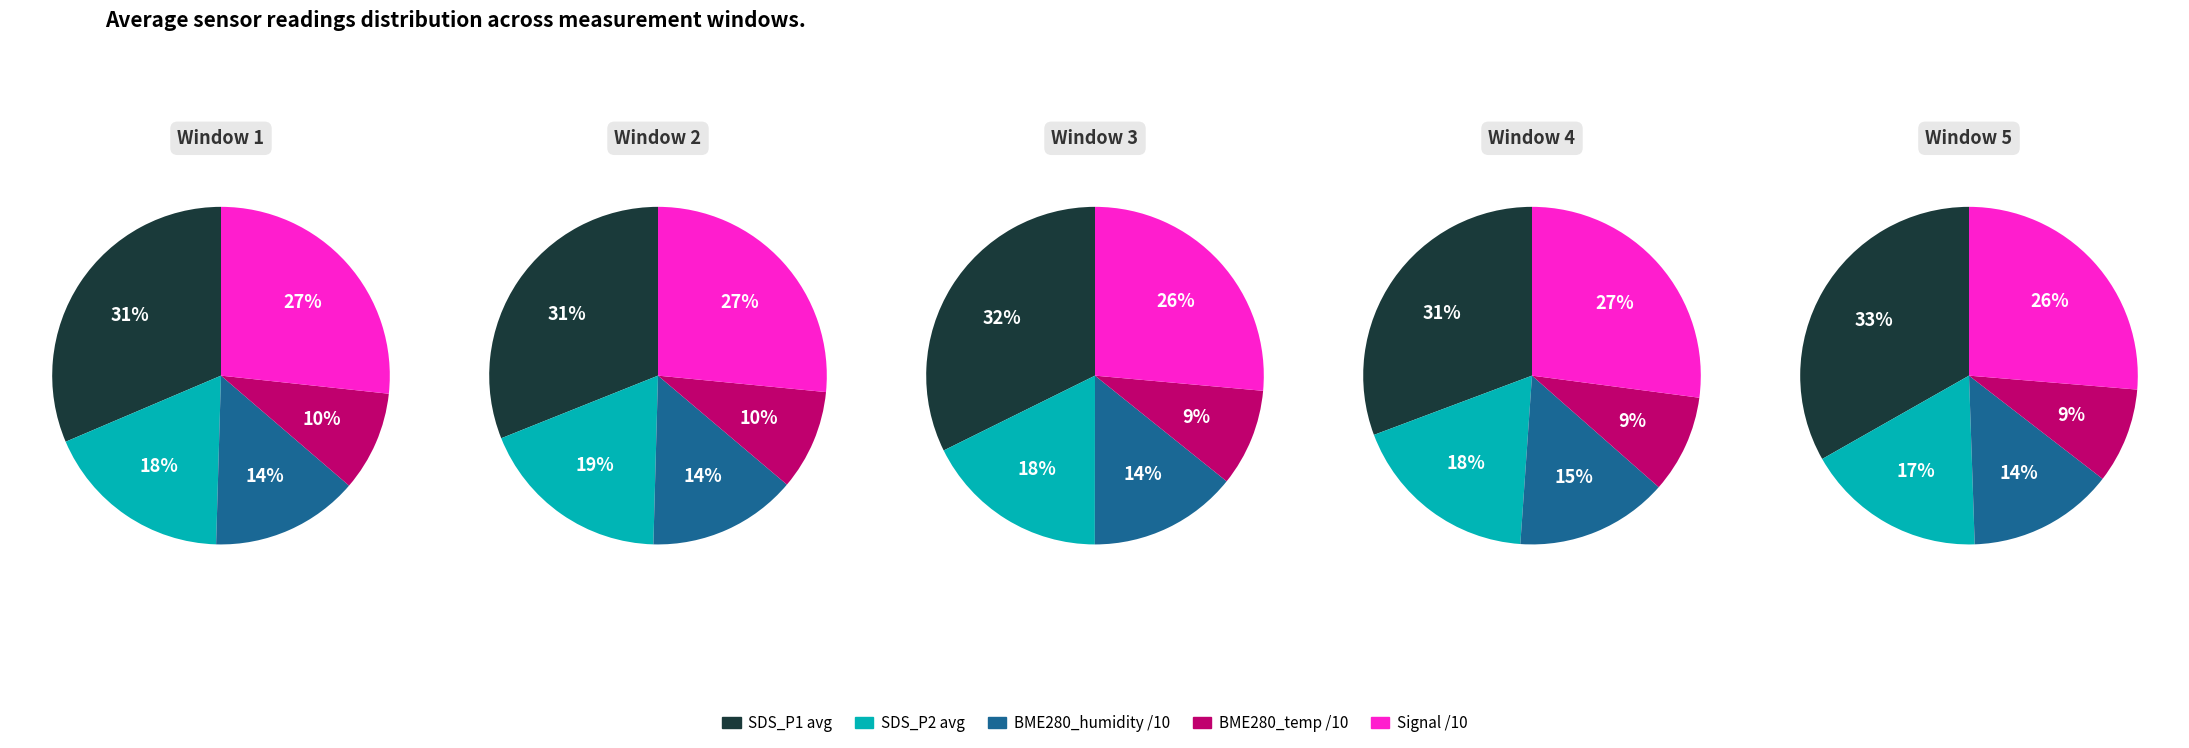

Does 29 represent more than half of the total?

No